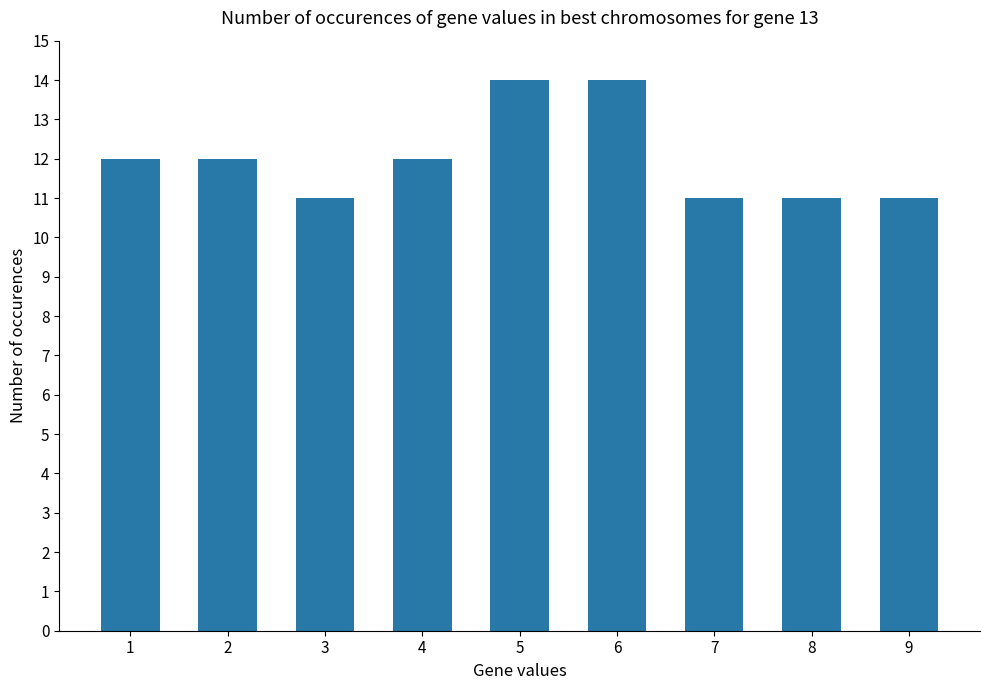

What is the difference between the second highest and second lowest values?

3